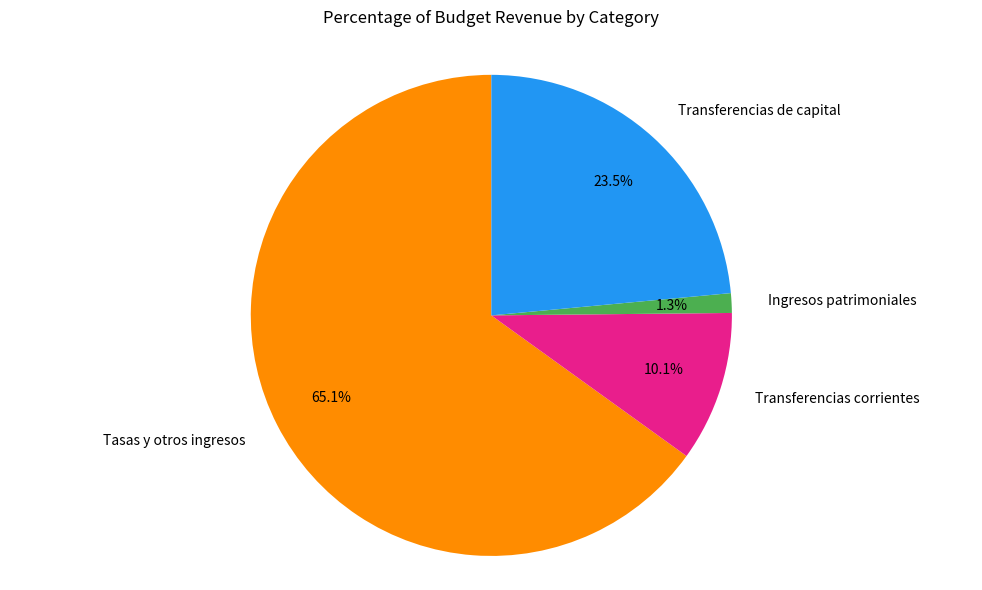

Which slice is the largest?

Tasas y otros ingresos